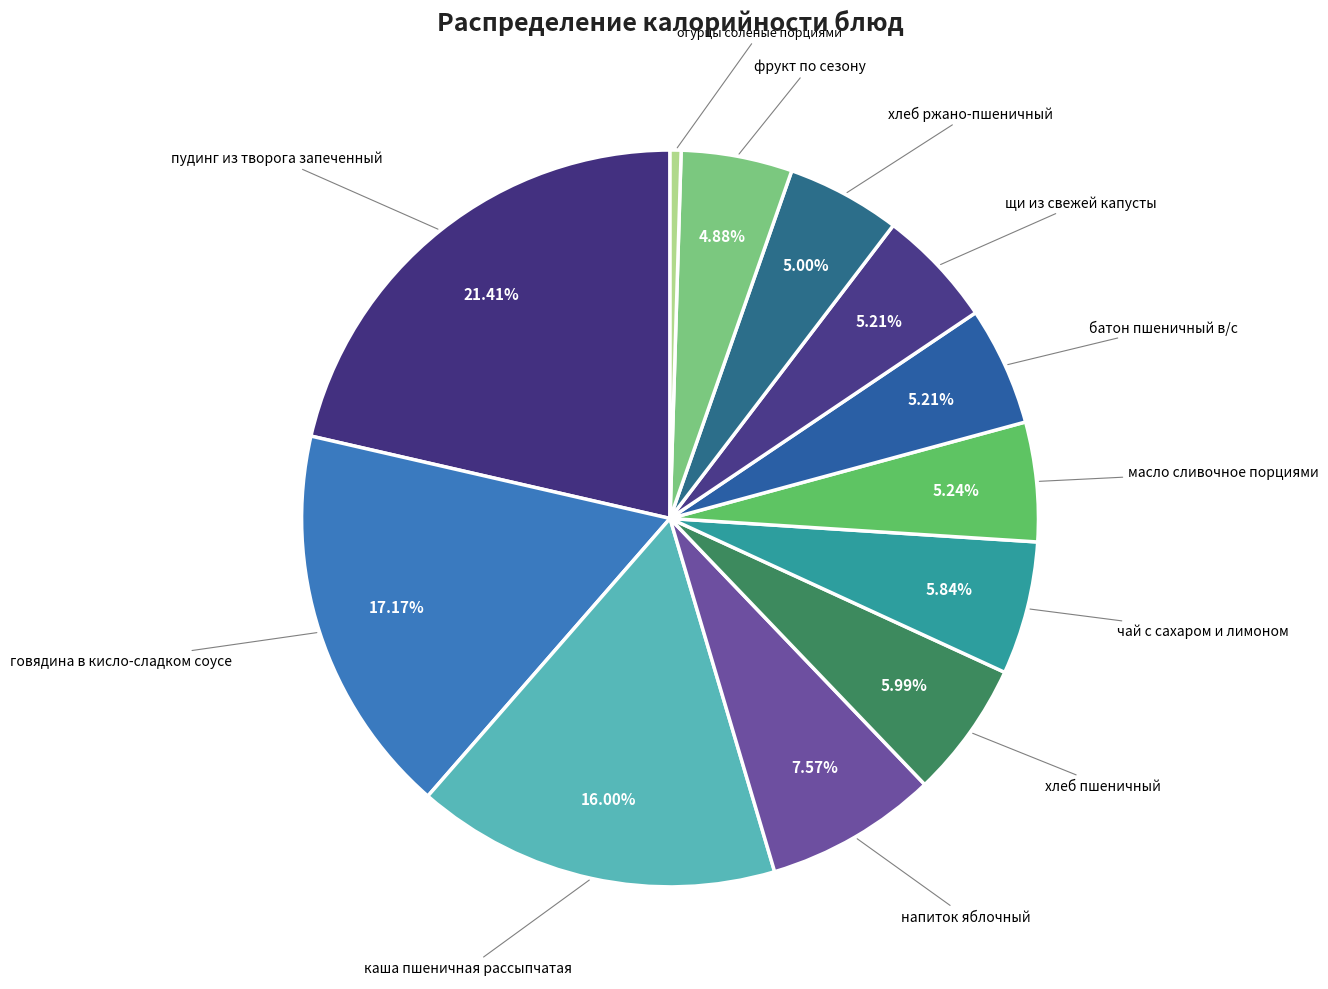

How many slices are in this pie chart?

12